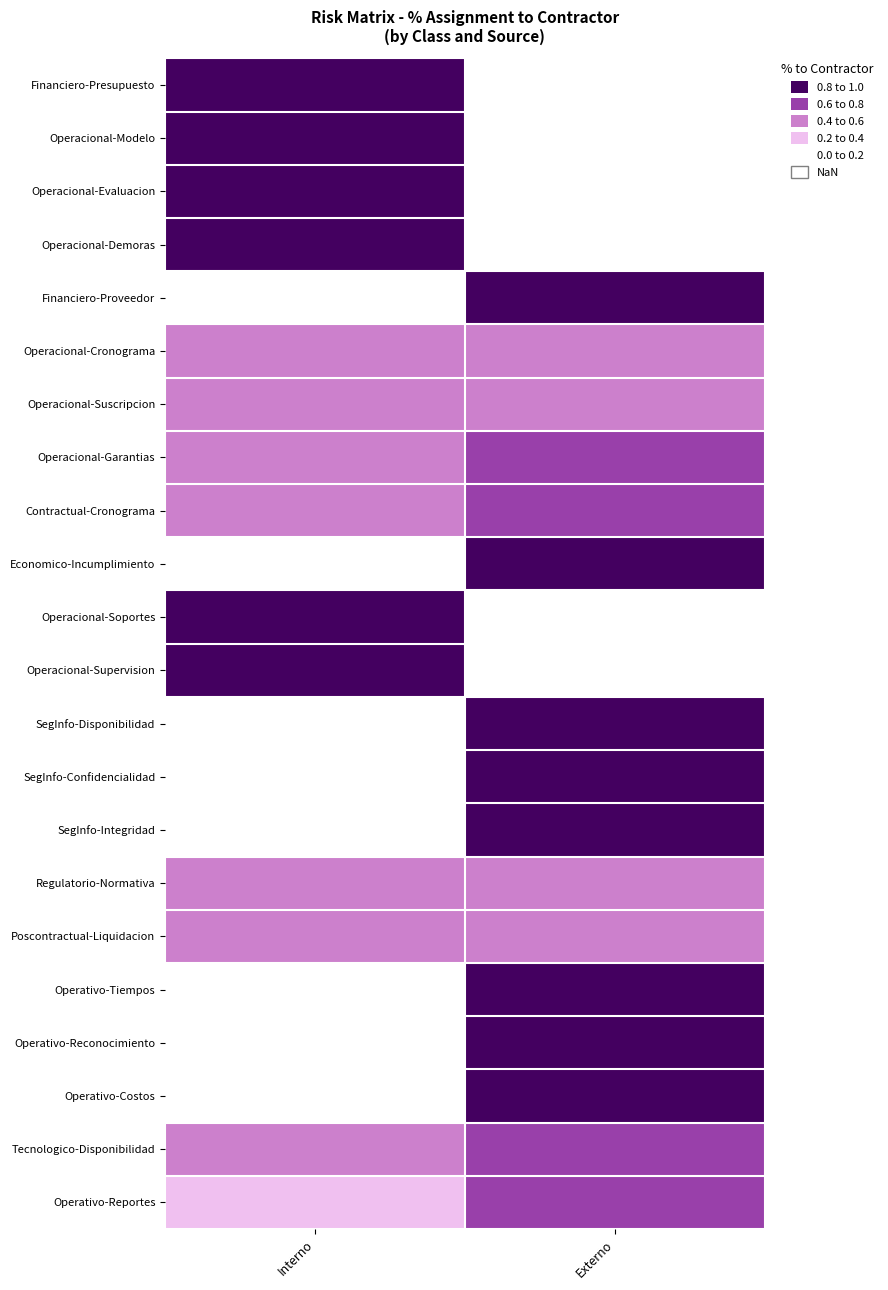

At which category is the sum across all series the highest?

Externo